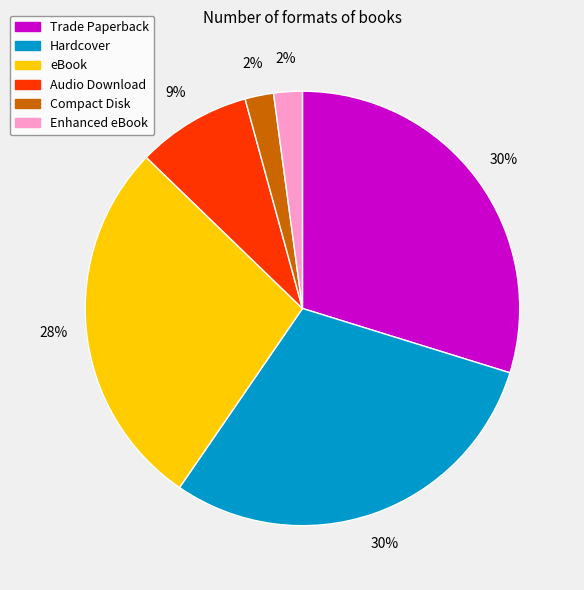

To the nearest percent, what is the difference between the largest and smallest slice percentages?

28%